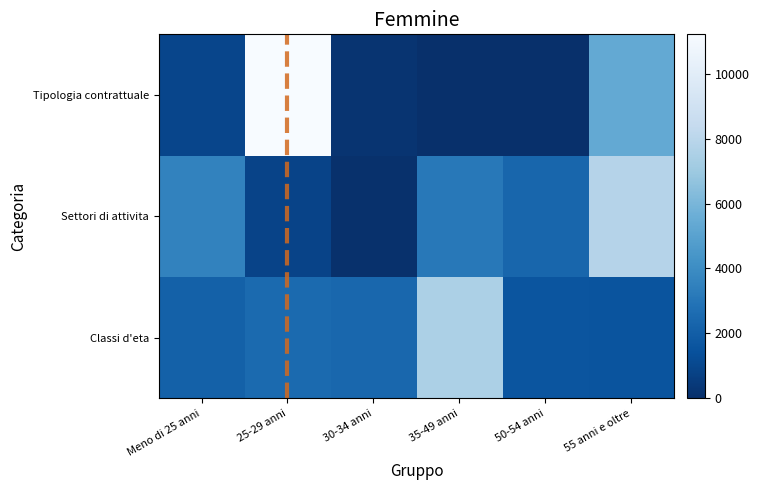

Reading left to right, list all the values displayed in this chart.

Classi d'eta: Meno di 25 anni=2128	25-29 anni=2540	30-34 anni=2406	35-49 anni=7495	50-54 anni=1592	55 anni e oltre=1547
Settori di attivita: Meno di 25 anni=3556	25-29 anni=854	30-34 anni=49	35-49 anni=3115	50-54 anni=2323	55 anni e oltre=7811
Tipologia contrattuale: Meno di 25 anni=935	25-29 anni=11214	30-34 anni=205	35-49 anni=1	50-54 anni=0	55 anni e oltre=5353